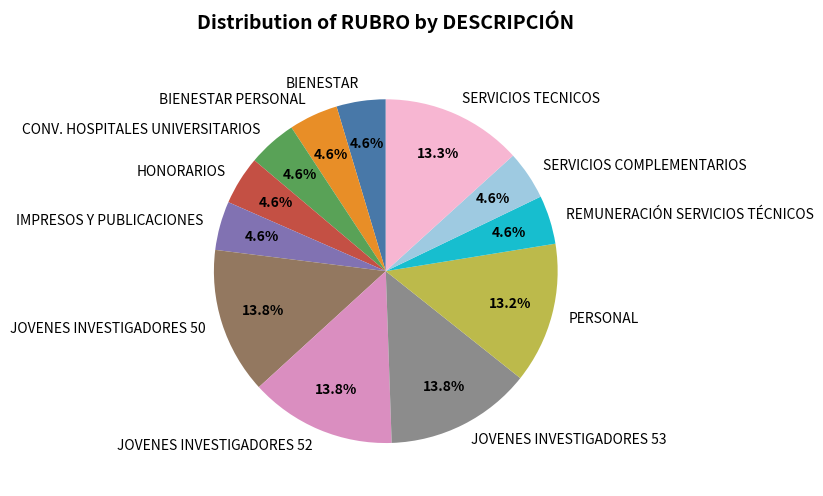

Is HONORARIOS the majority of the pie?

No